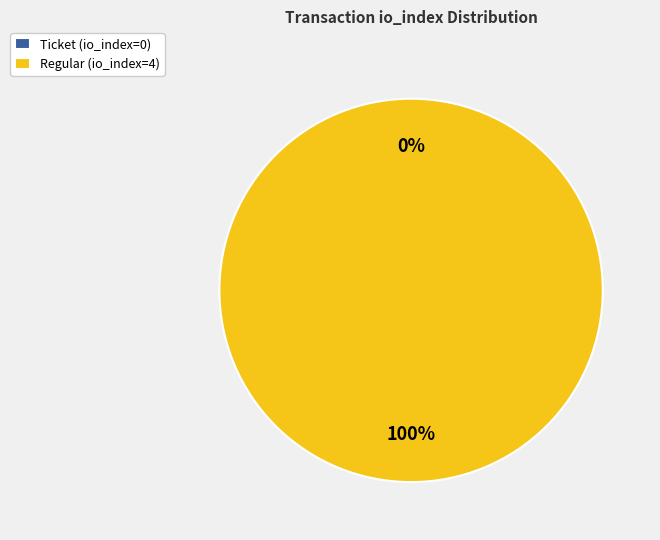

Count the number of slices in the pie.

2